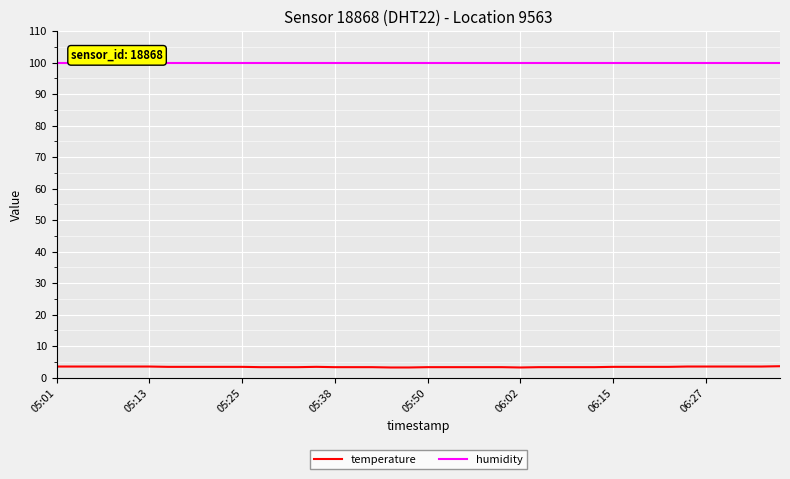

How many categories are shown in the chart?

40